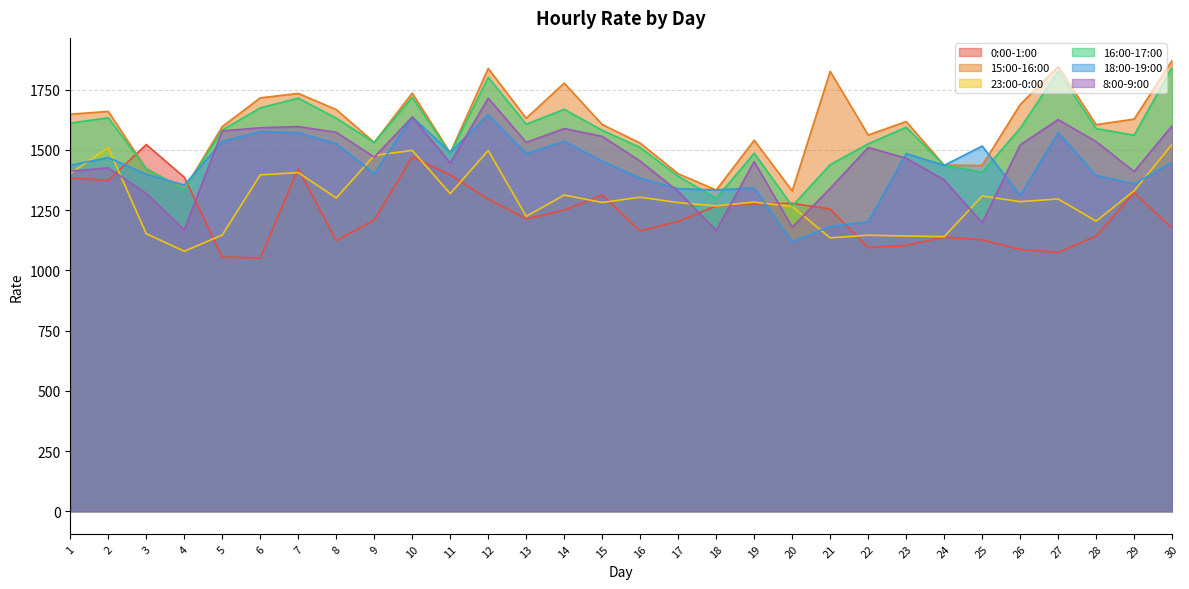

Which series ends up on top after the final intersection of 16:00-17:00 and 0:00-1:00?

16:00-17:00